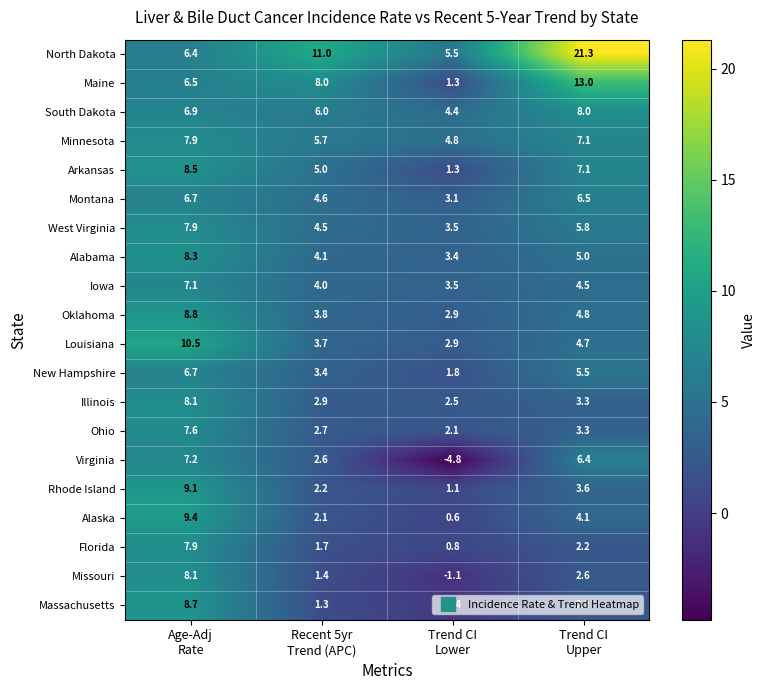

Between Age-Adj
Rate and Trend CI
Upper, which series saw the biggest shift?

North Dakota